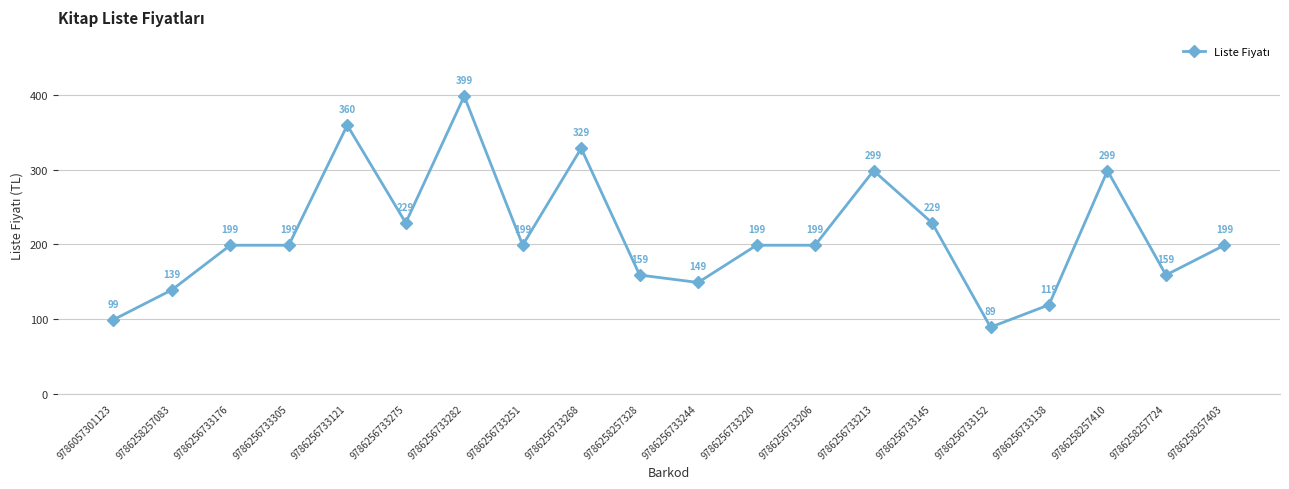

Which has a higher value, 9786258257083 or 9786256733244?

9786256733244